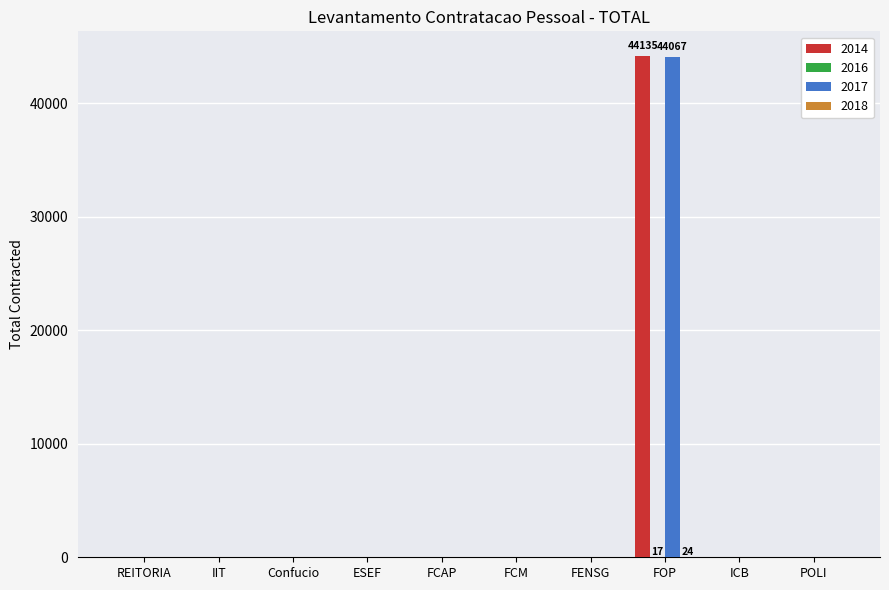

At which category is the sum across all series the highest?

FOP